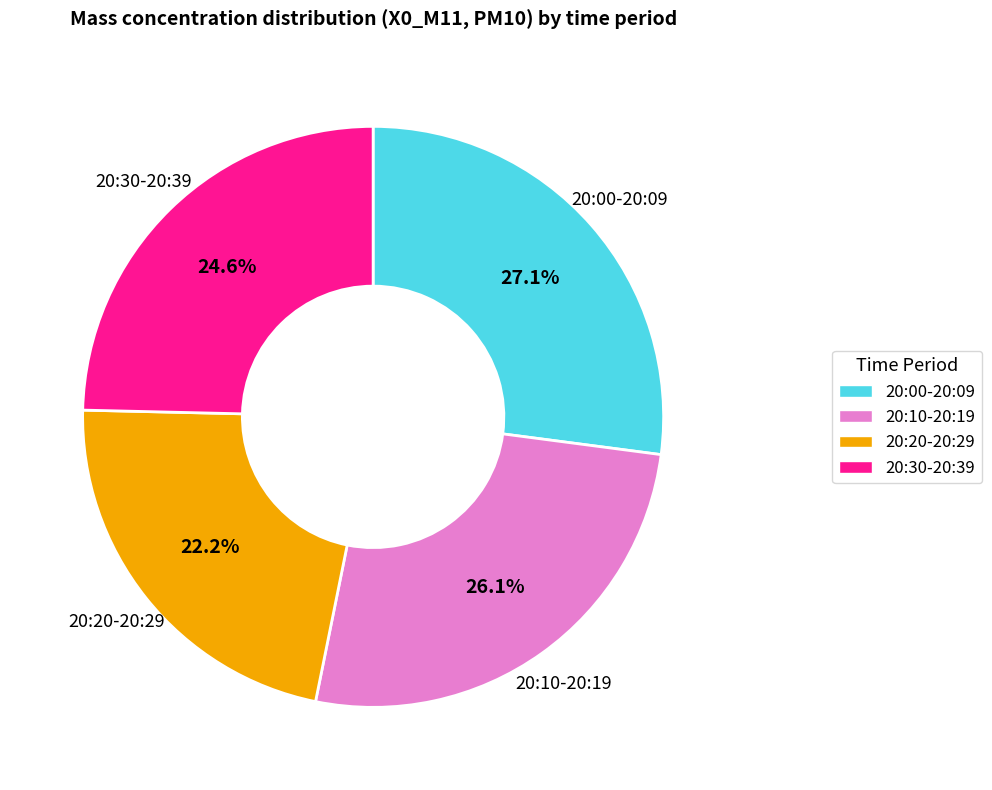

Do 20:30-20:39 and 20:00-20:09 together represent more than half of the pie?

Yes